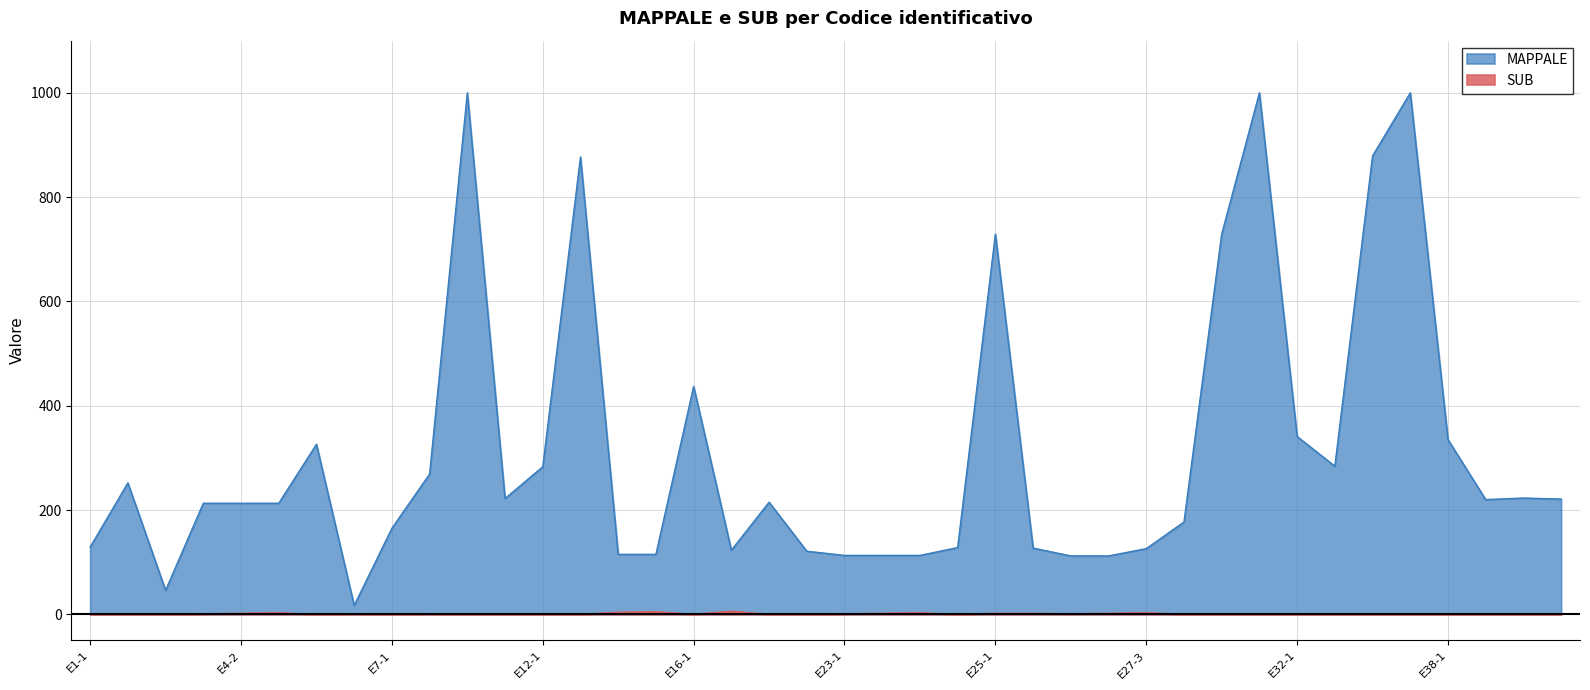

Rank the categories by value from highest to lowest.

E18-6, E14-4, E14-3, E4-3, E23-3, E27-3, E4-2, E23-2, E25-1, E25-2, E26-2, E4-1, E6-1, E9-1, E23-1, E26-1, E1-1, E2-1, E3-1, E5-1, E7-1, E10-1, E11-1, E12-1, E13-1, E16-1, E21-1, E22-1, E24-1, E28-1, E29-1, E31-2, E32-1, E34-1, E35-1, E36-1, E38-1, E39-1, E40-1, E41-1